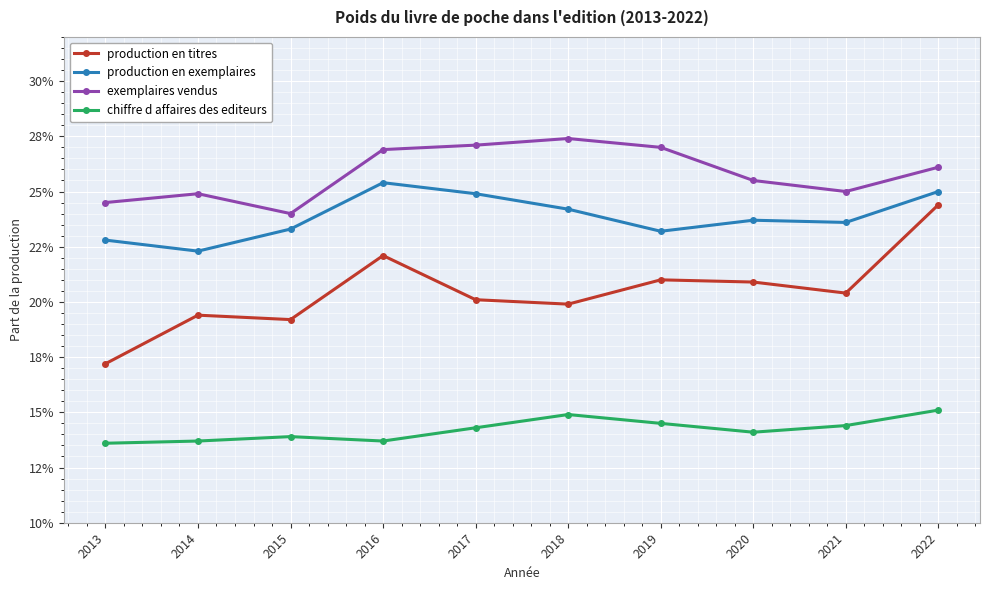

Does the chart have visible grid lines?

Yes